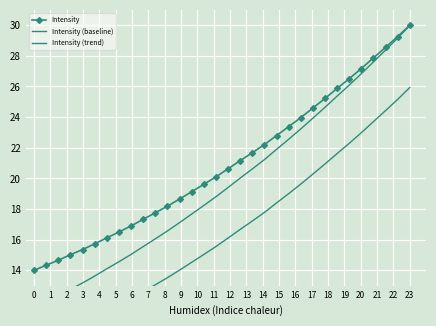

What is the highest value of the Intensity series?

30.0